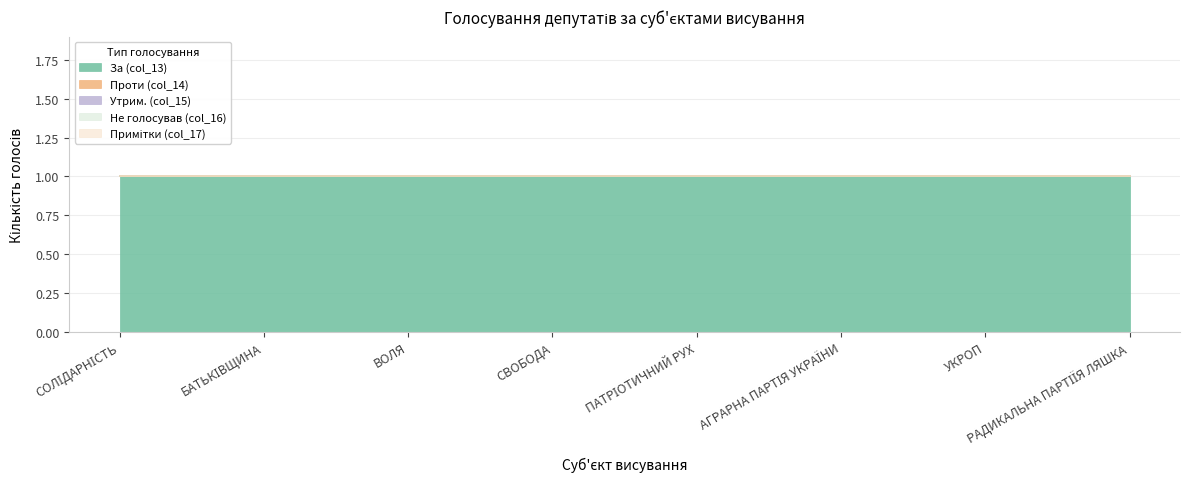

Which series has the widest spread of values?

За (col_13)